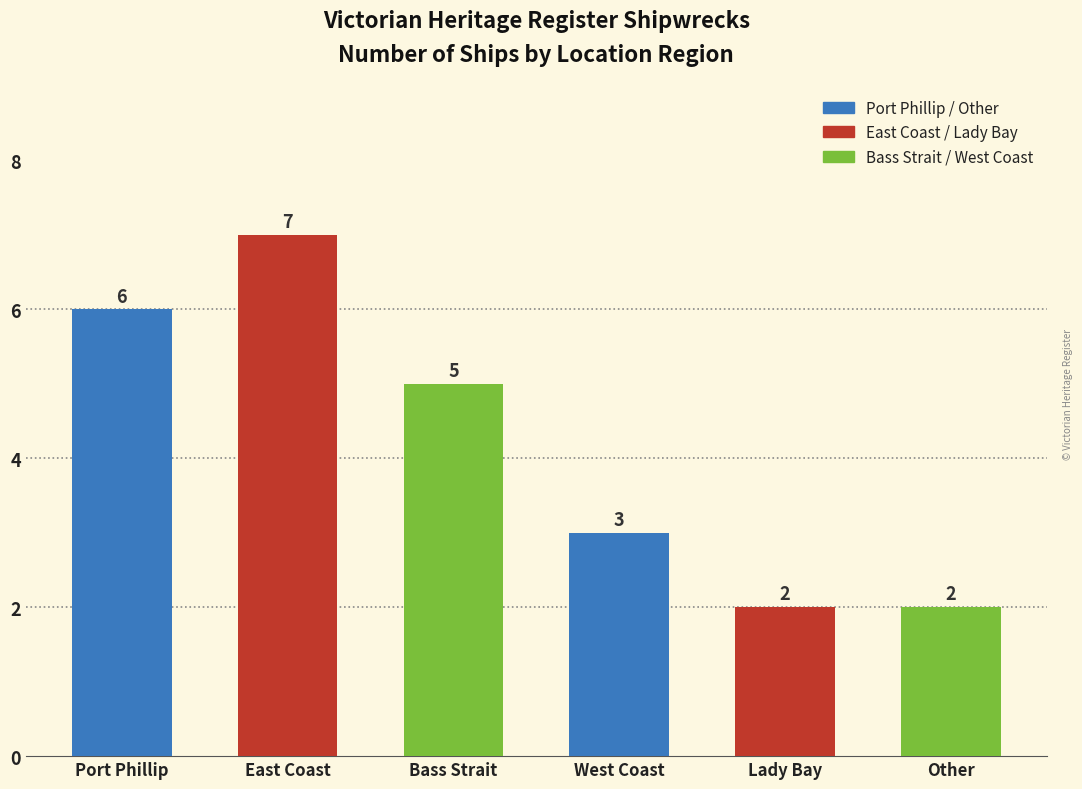

Does the chart contain any negative values?

No